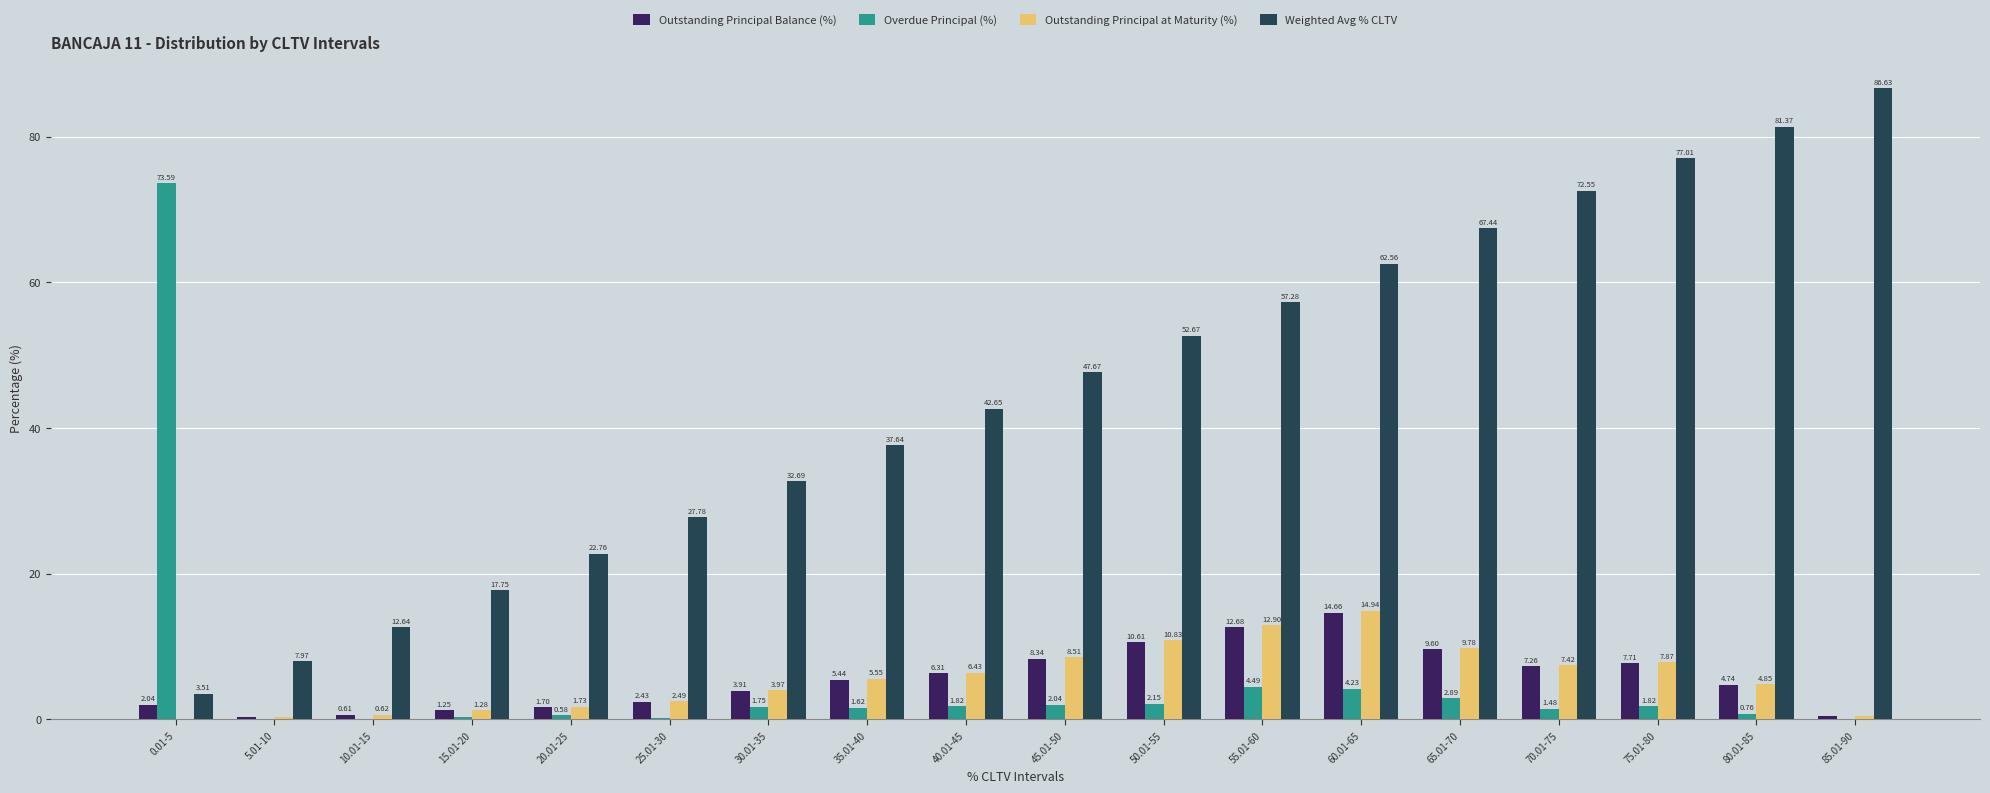

Which series changed the most between 0.01-5 and 70.01-75?

Overdue Principal (%)